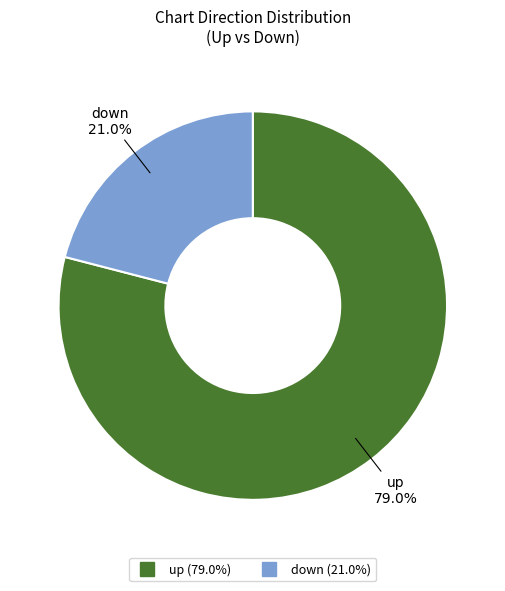

To the nearest percent, what portion does down represent?

21%